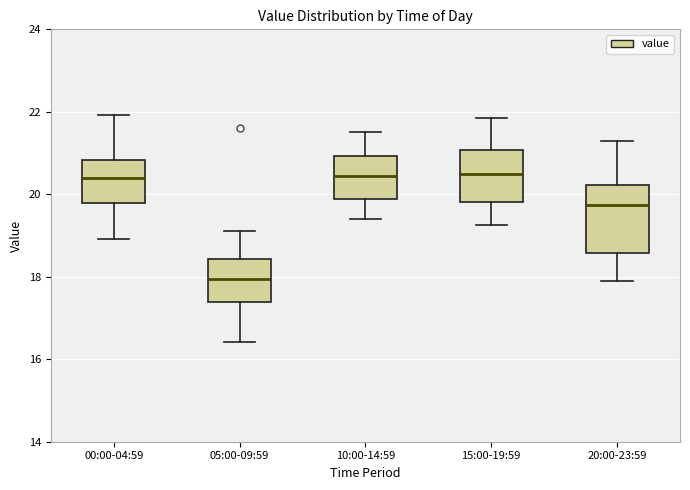

Where is the upper edge of the box for 20:00-23:59 on the y-axis? The values are not printed on the chart, so give them approximately, as read against the axis.

20.2